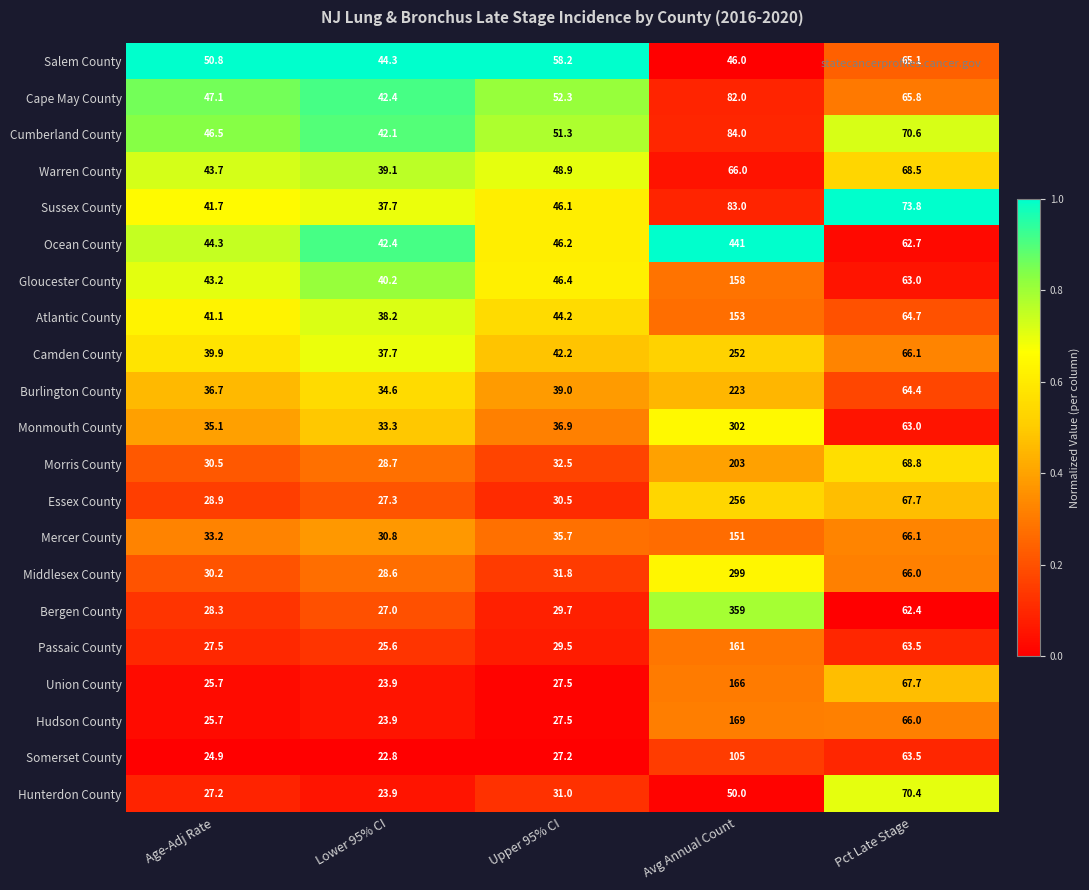

The Passaic County series shows 38.5 at Lower 95% CI. True or false?

False